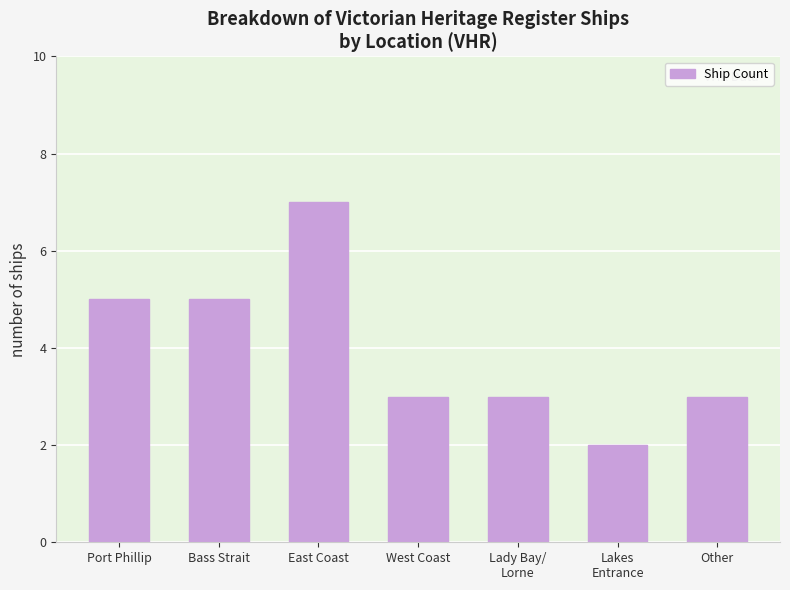

Reading left to right, extract all data points from this chart.

Port Phillip=5	Bass Strait=5	East Coast=7	West Coast=3	Lady Bay/
Lorne=3	Lakes
Entrance=2	Other=3